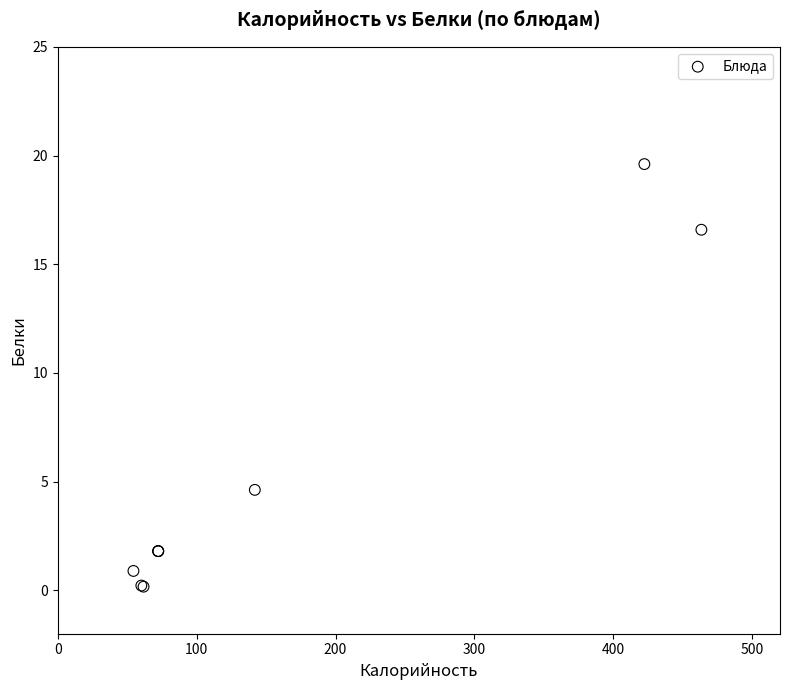

What Y value in the scatter plot is closest to 9?

4.6